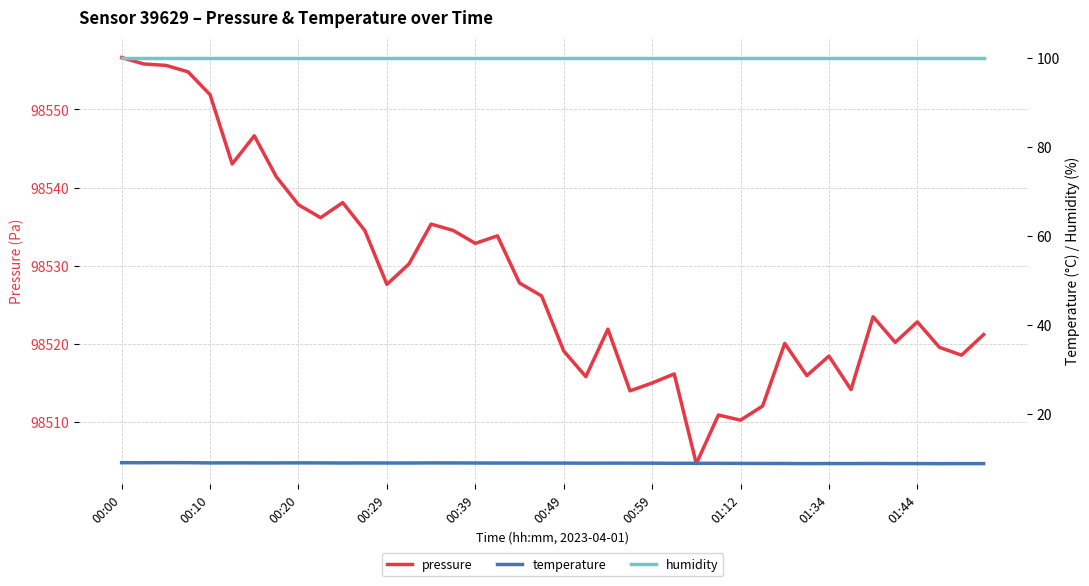

What is the maximum value for pressure?

98556.6